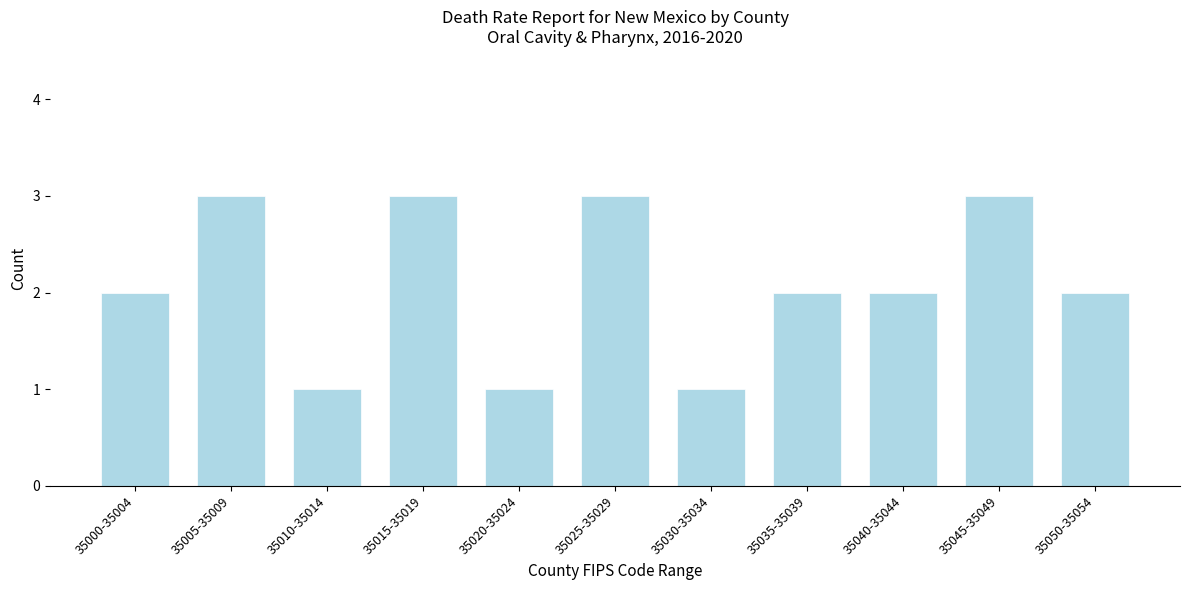

Reading left to right, what are all the values shown in this chart?

35000-35004=2	35005-35009=3	35010-35014=1	35015-35019=3	35020-35024=1	35025-35029=3	35030-35034=1	35035-35039=2	35040-35044=2	35045-35049=3	35050-35054=2